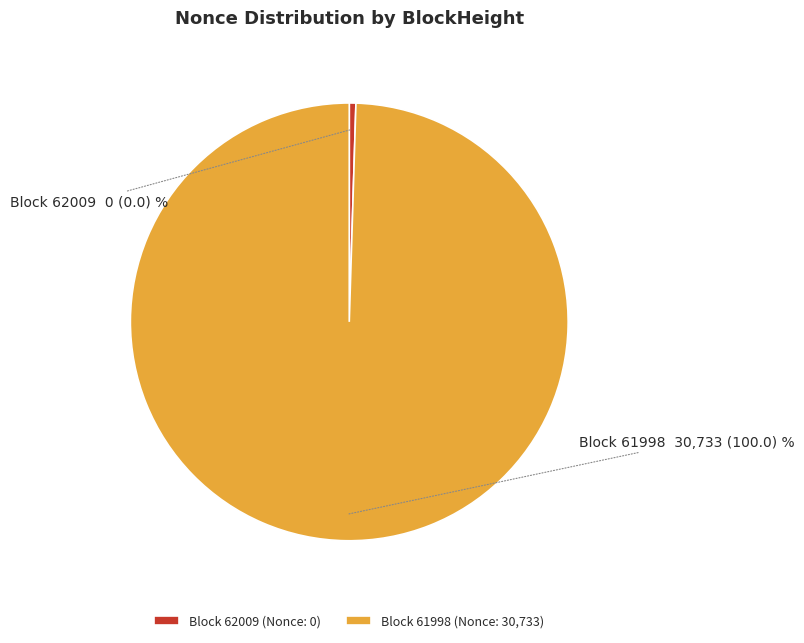

Between Block 62009 (Nonce: 0) and Block 61998 (Nonce: 30,733), which is larger?

Block 61998 (Nonce: 30,733)